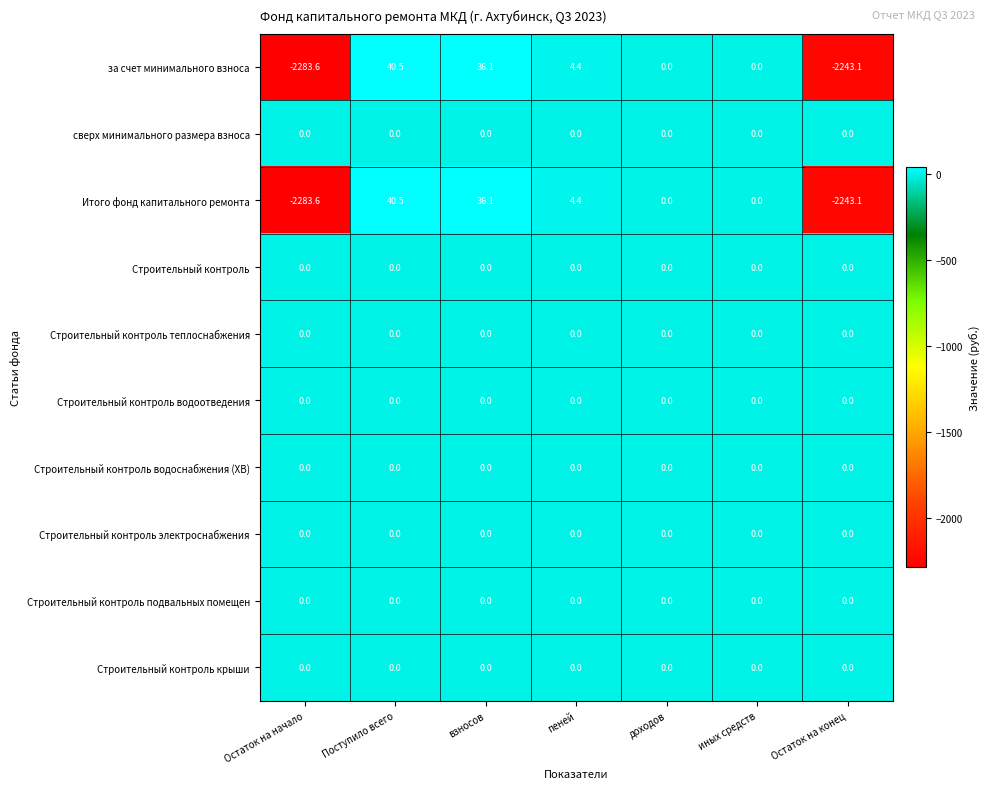

What is the spread (max minus min) of values at Поступило всего?

40.5